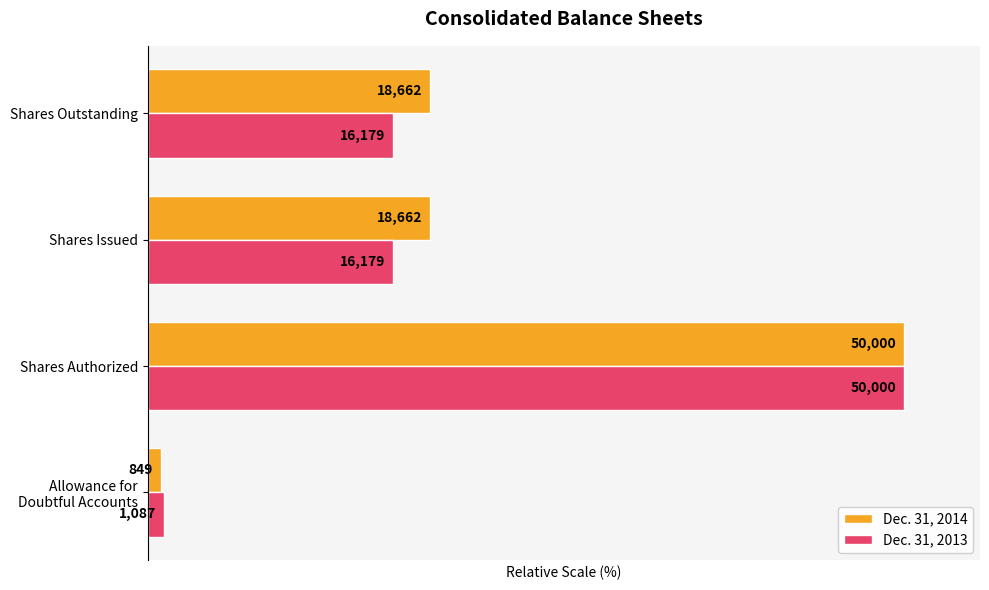

What are all the series names shown in the legend?

Dec. 31, 2014, Dec. 31, 2013